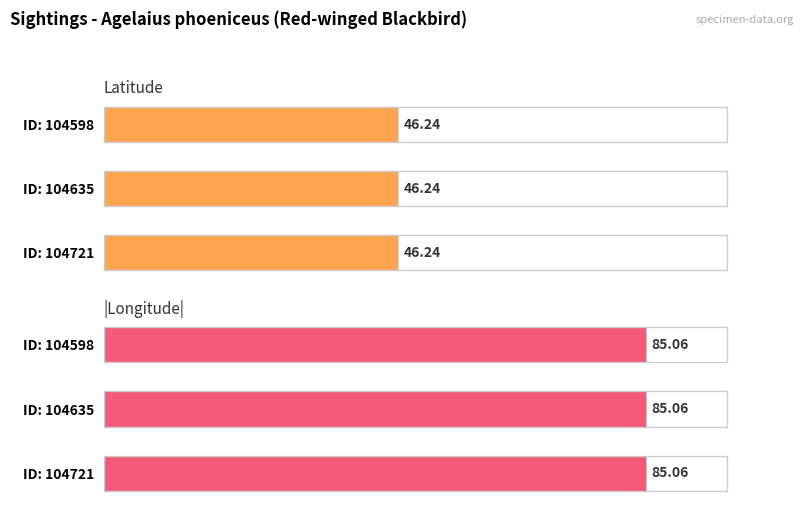

Between 104635 and 104598, which is larger?

104635